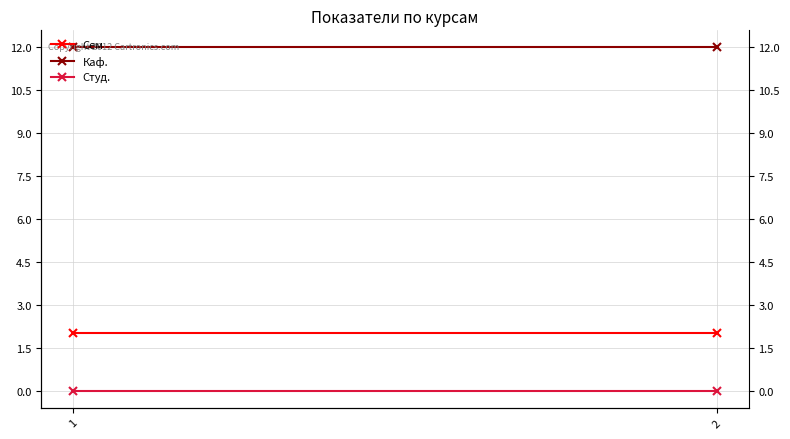

The Каф. series shows 12 at 1. True or false?

True